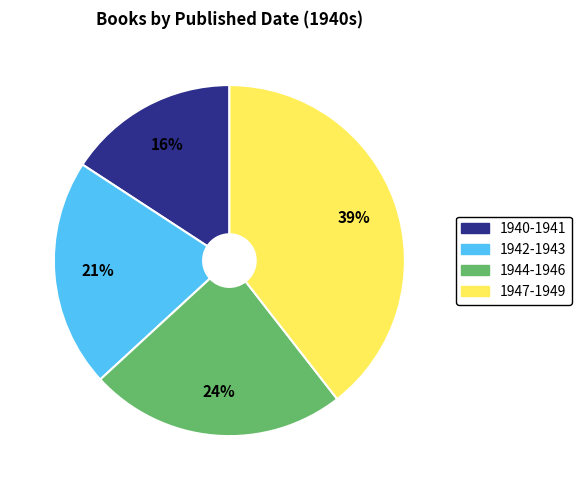

To the nearest percent, what is the average slice percentage?

25%